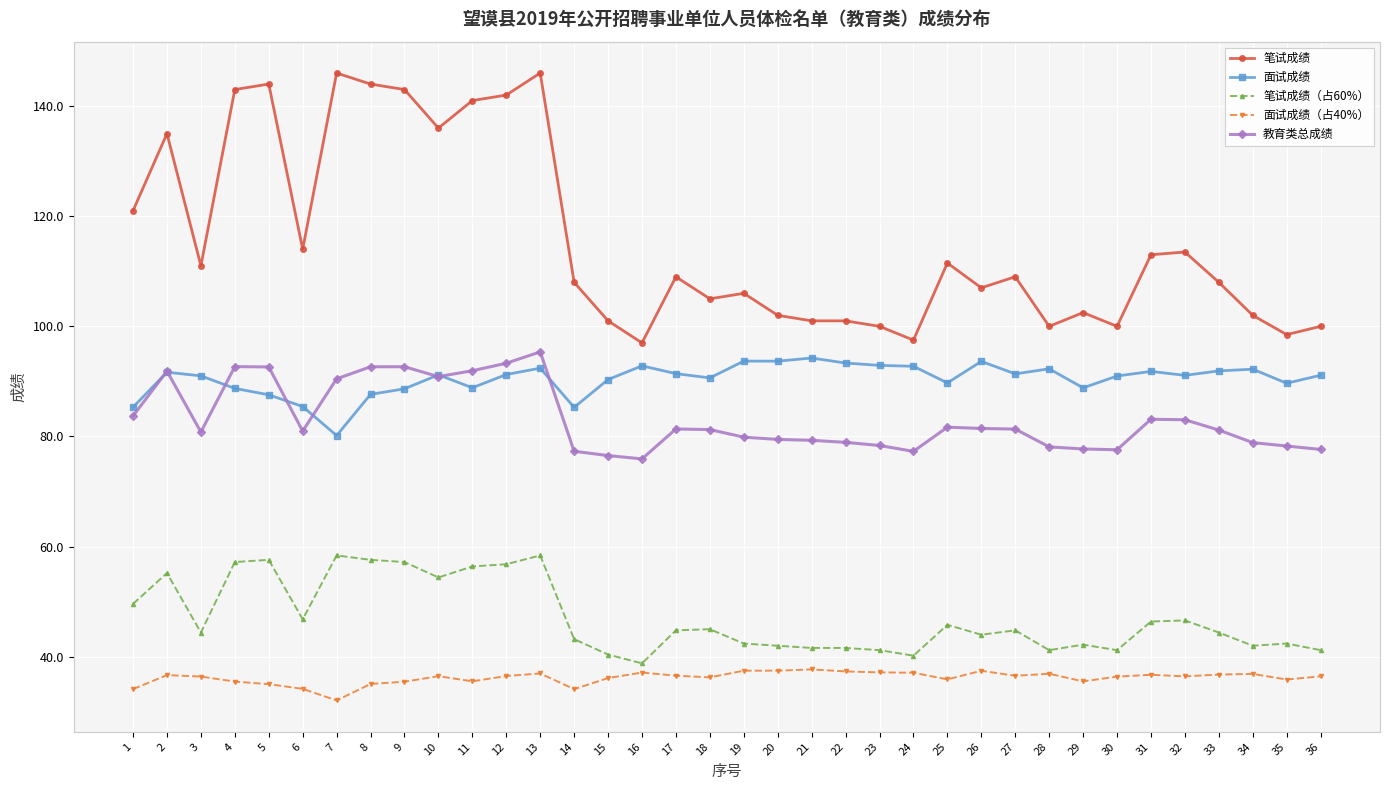

Where is the first local minimum for 教育类总成绩?

3